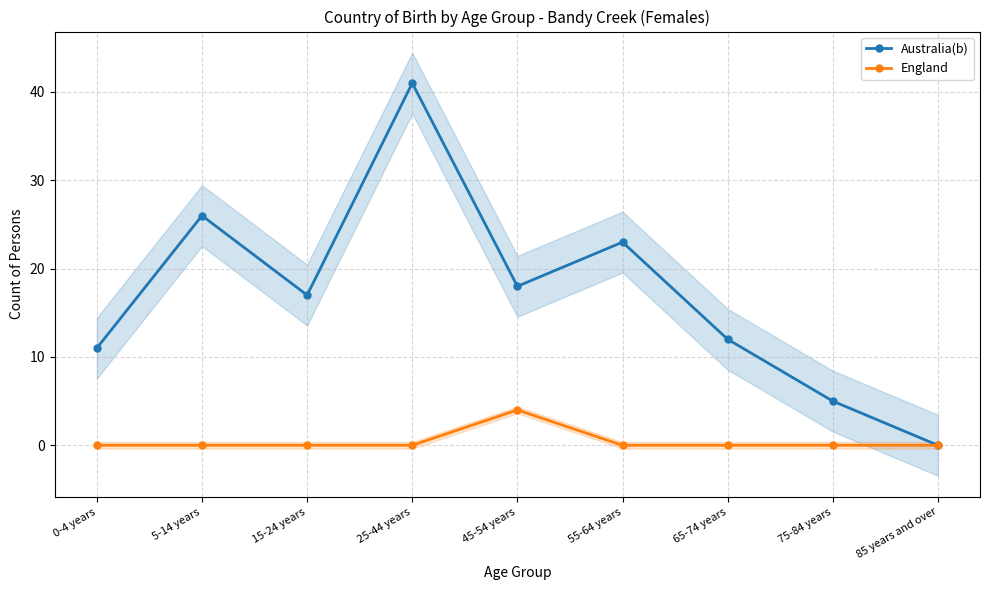

True or false: Australia(b) and England cross at least once.

False